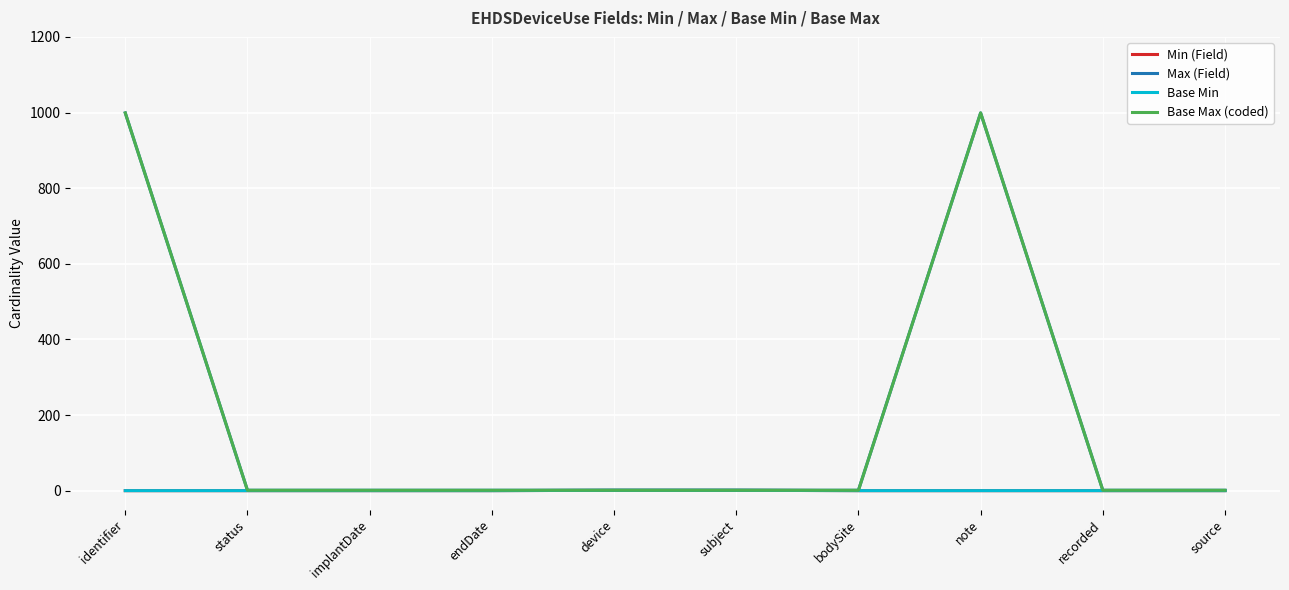

Does the chart display data point markers on the line(s)?

No